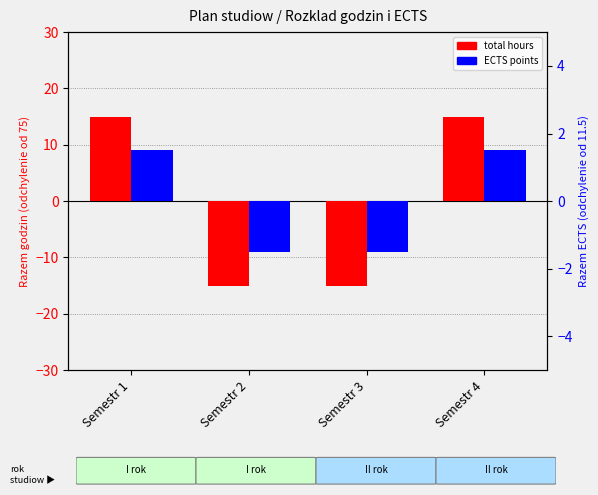

What is the difference between the second highest and second lowest values in the ECTS points (centered) series?

3.0